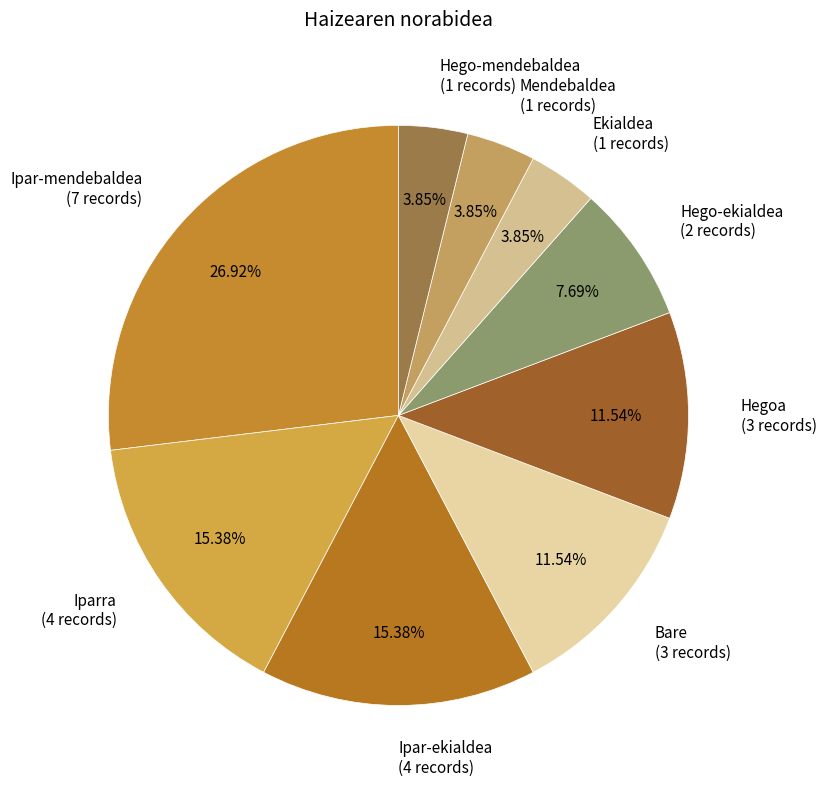

What is the ratio of the value at Mendebaldea to the value at Ipar-mendebaldea?

0.1